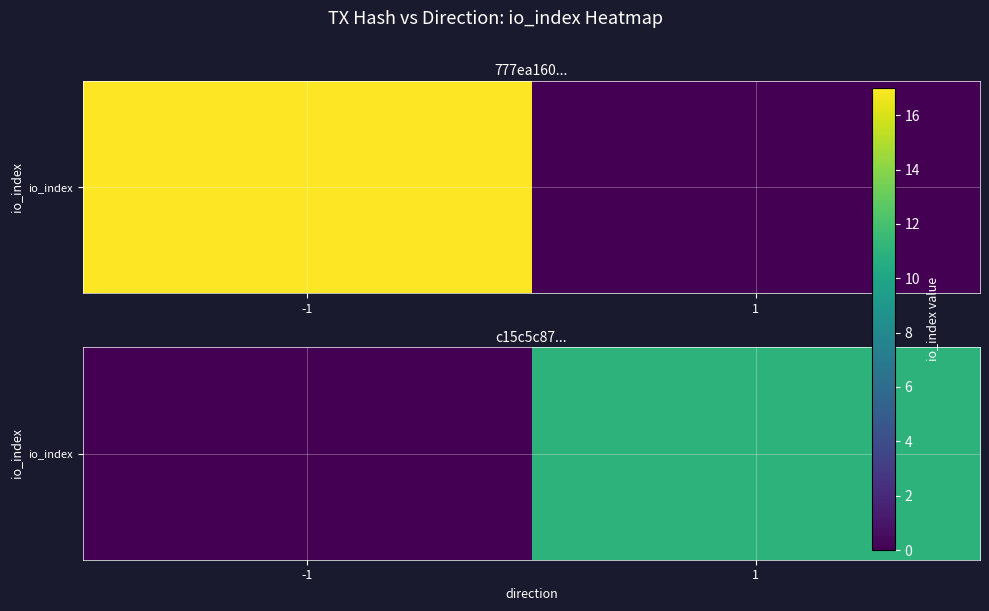

Count the values in the range 0 to 11.

2